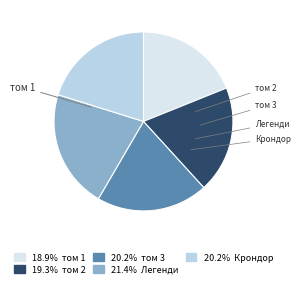

Does any single category account for the majority?

No